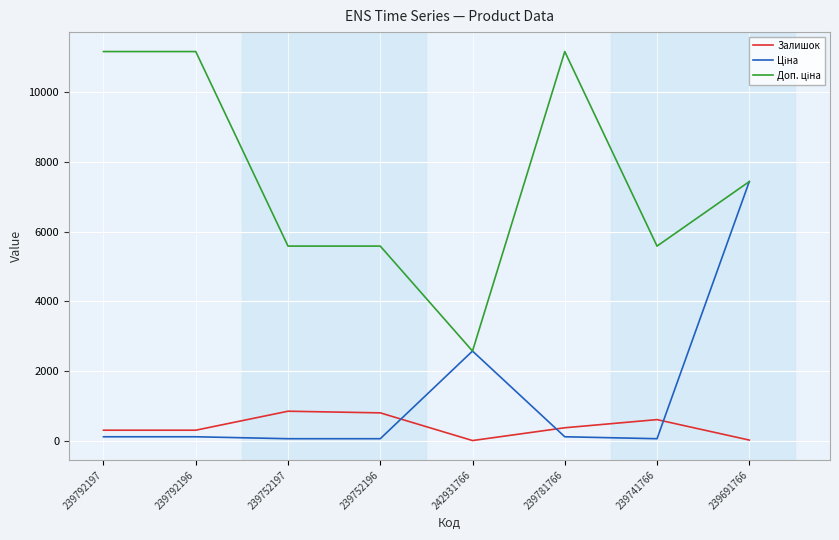

True or false: Залишок has a value of 300.0 at 239792197.

True